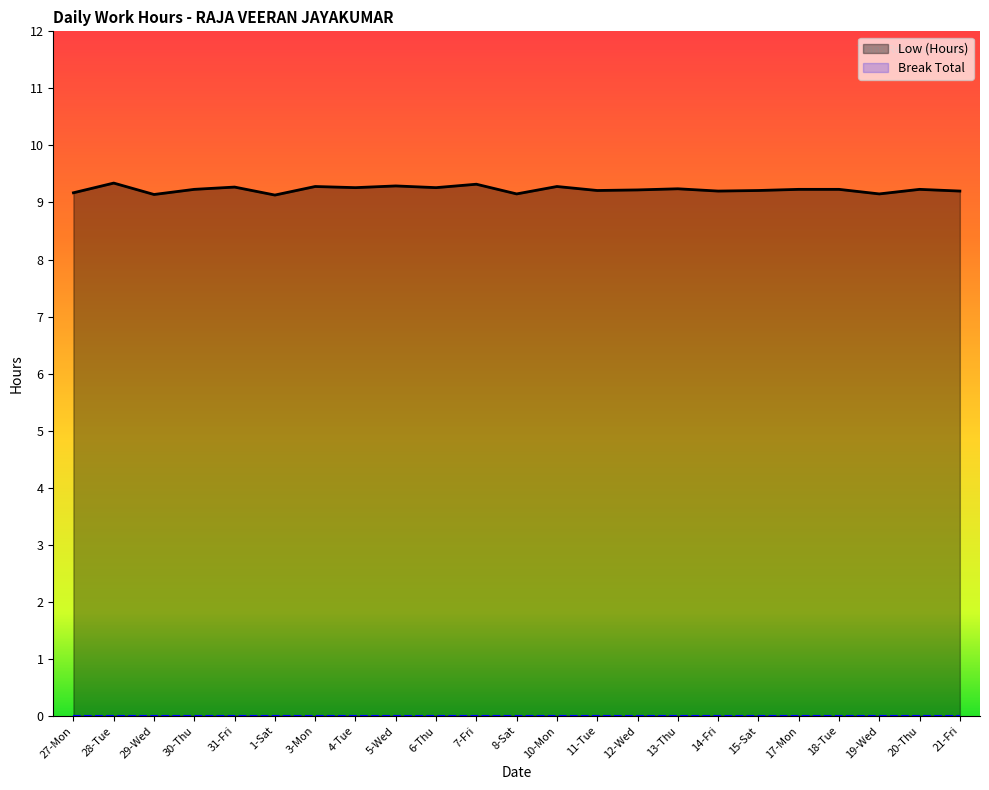

At which category does the data reach its first local valley?

29-Wed